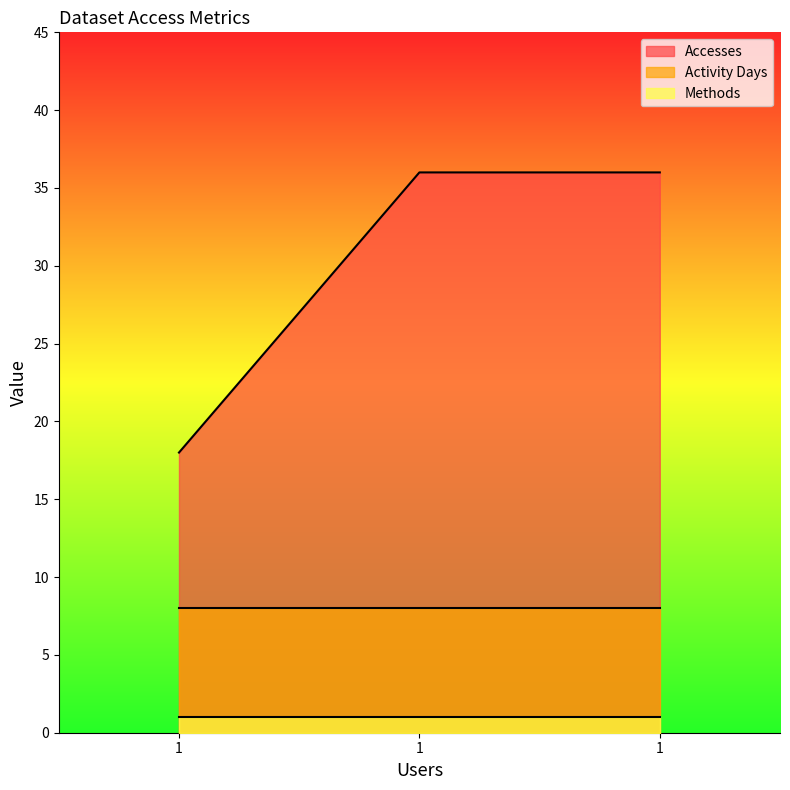

Is it true that Methods equals 1 at 1?

True